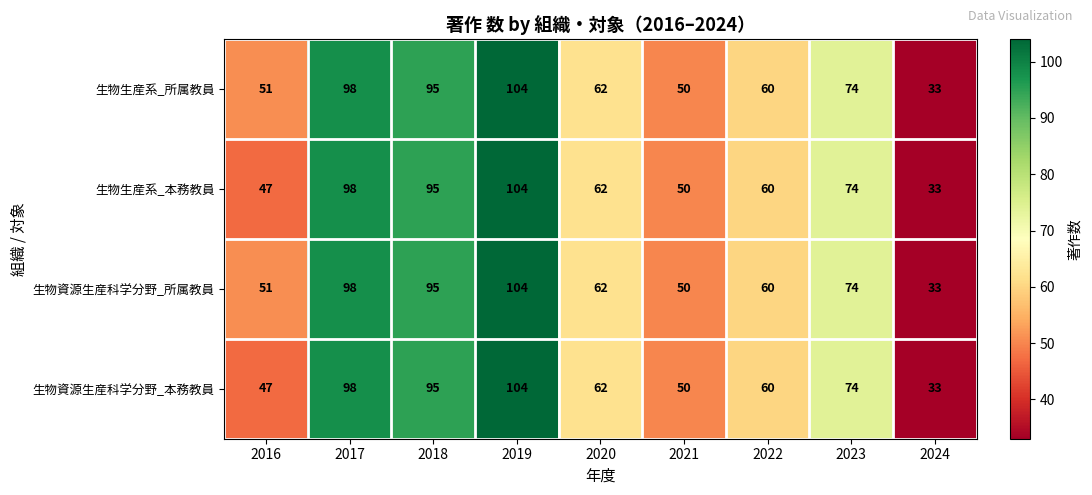

At which label does 生物資源生産科学分野_所属教員 reach its peak?

2019